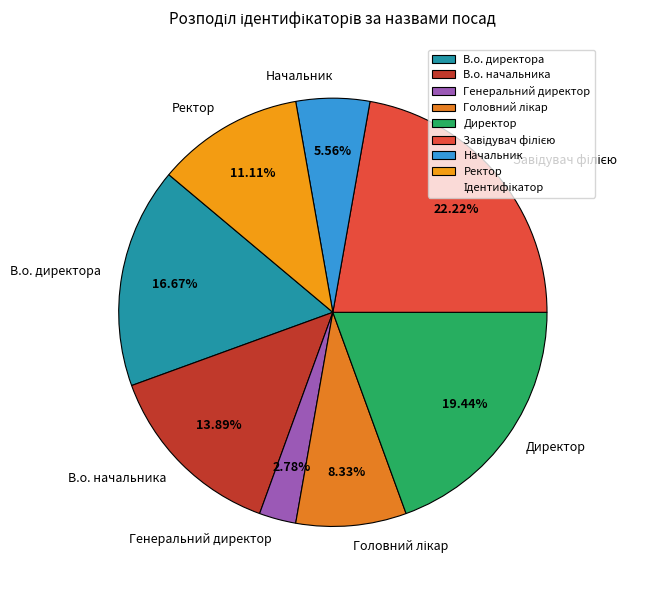

What is the smallest slice in the pie chart?

Генеральний директор